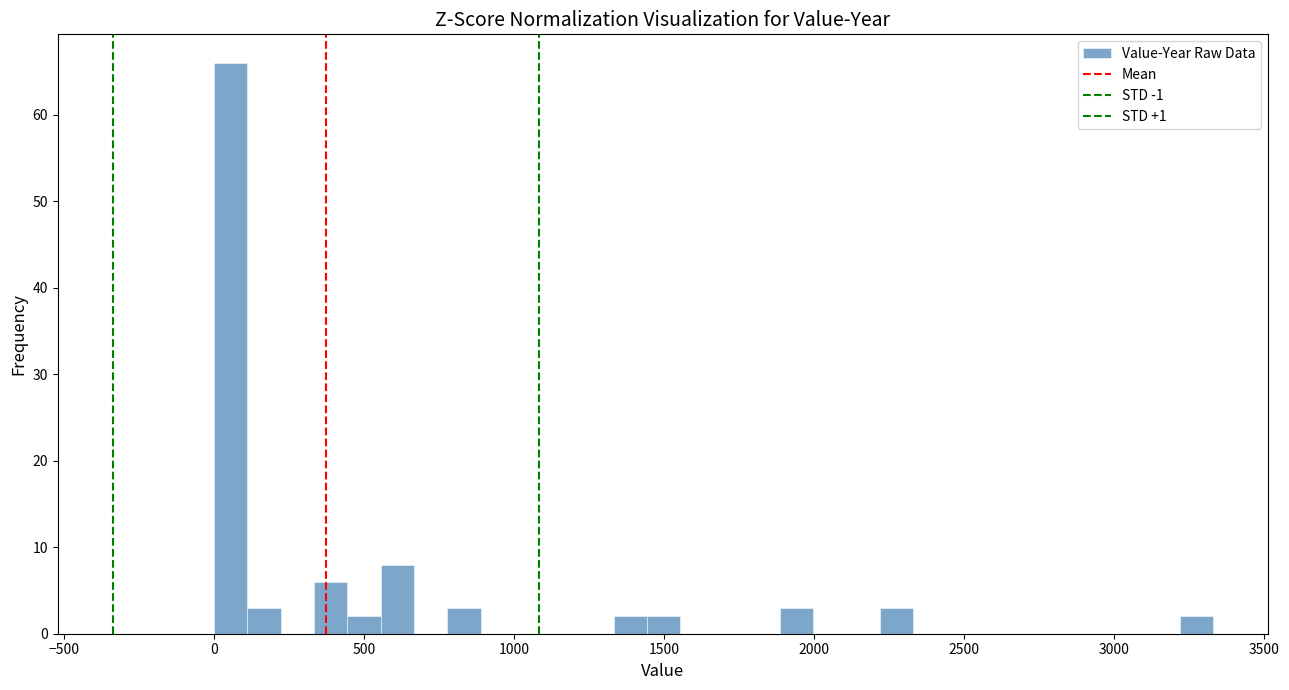

Read against the x-axis, roughly where is the centre of the tallest bar?

50